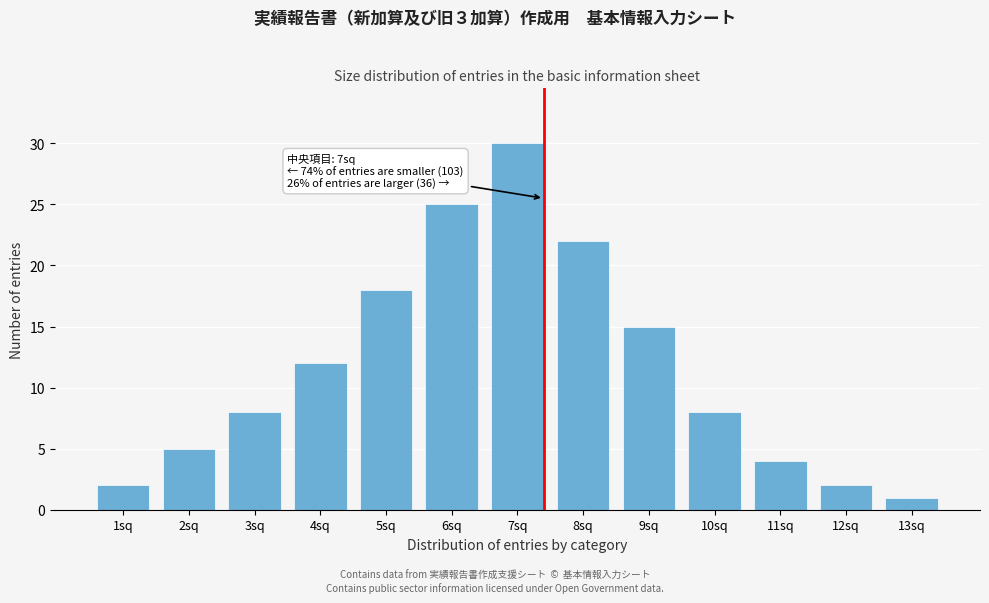

Reading left to right, list all the values displayed in this chart.

1sq=2	2sq=5	3sq=8	4sq=12	5sq=18	6sq=25	7sq=30	8sq=22	9sq=15	10sq=8	11sq=4	12sq=2	13sq=1